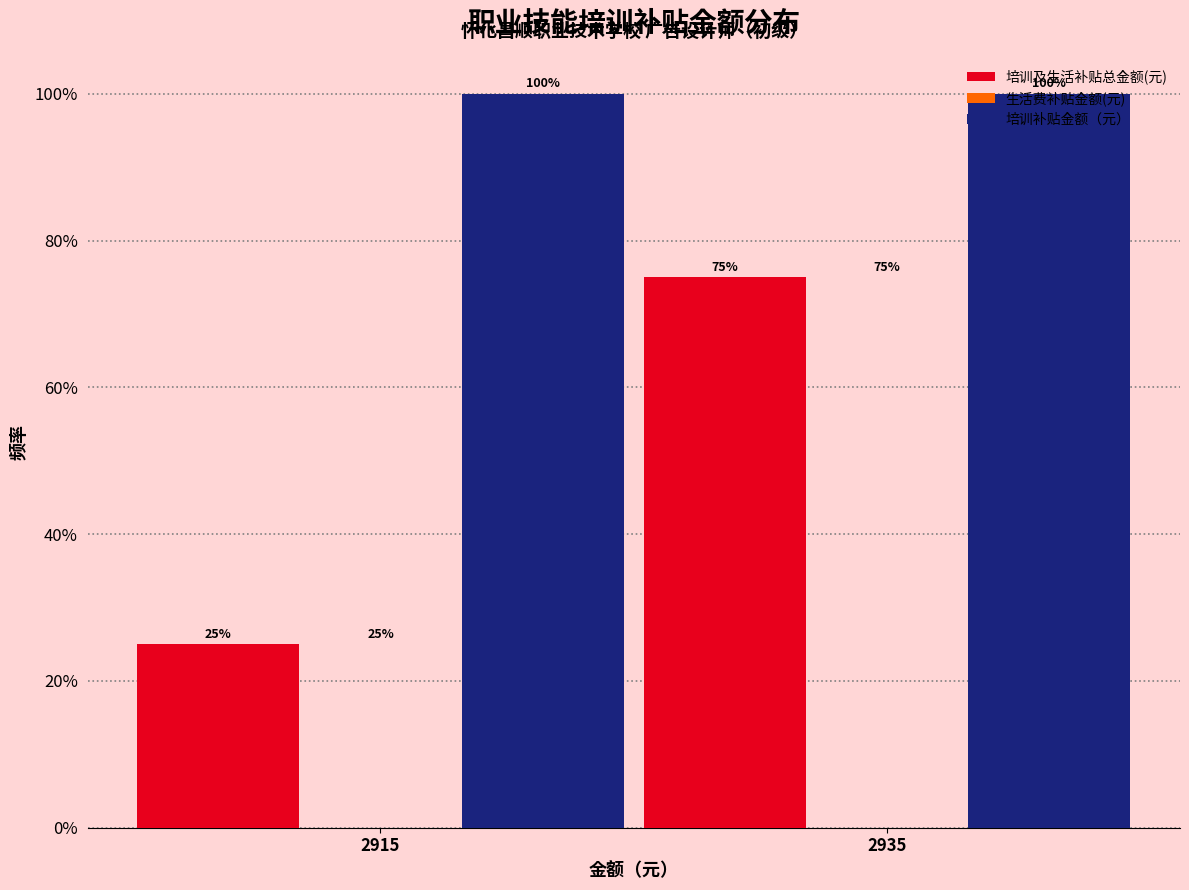

Reading left to right, transcribe all the data shown in this chart.

培训及生活补贴总金额(元): 2915=25	2935=75
培训补贴金额（元）: 2915=100	2935=100